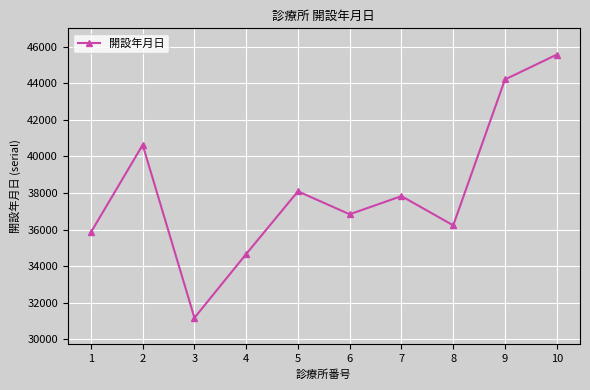

List the labels in order of value, largest first.

10, 9, 2, 5, 7, 6, 8, 1, 4, 3